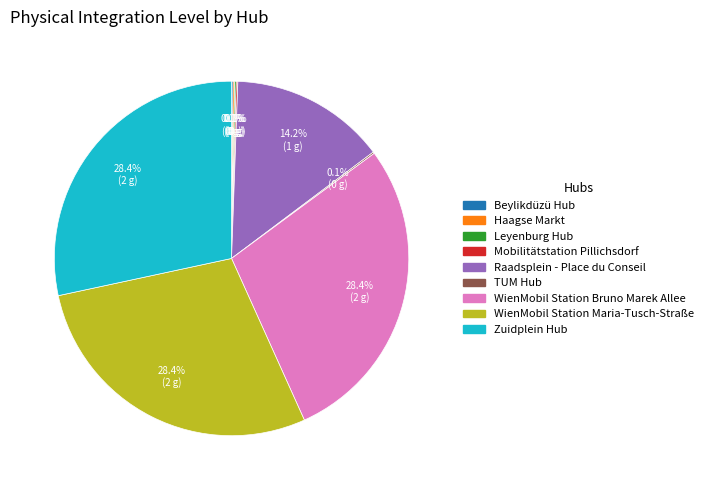

What portion of the pie excludes WienMobil Station Maria-Tusch-Straße?

71.4%